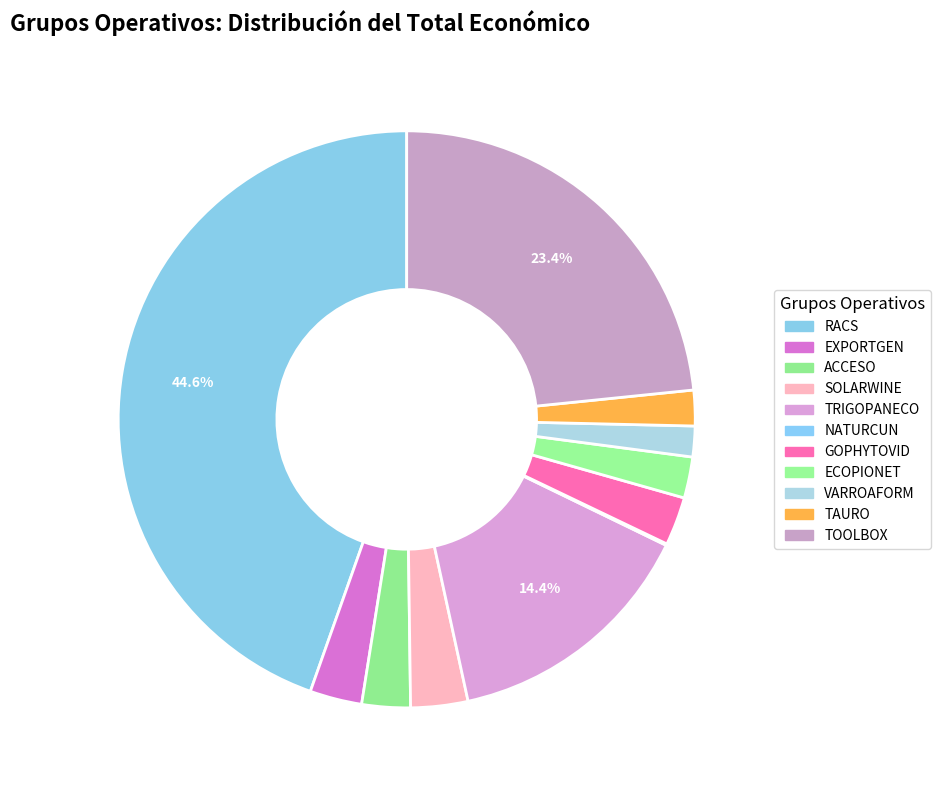

What is the change in value from EXPORTGEN to GOPHYTOVID?

-45011